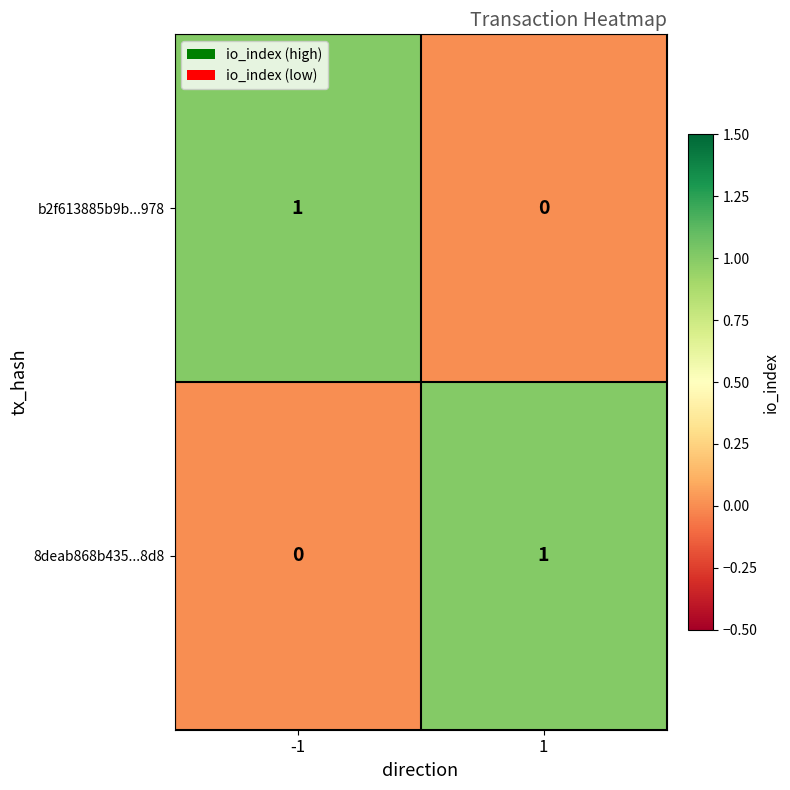

How many distinct data groups are displayed?

2